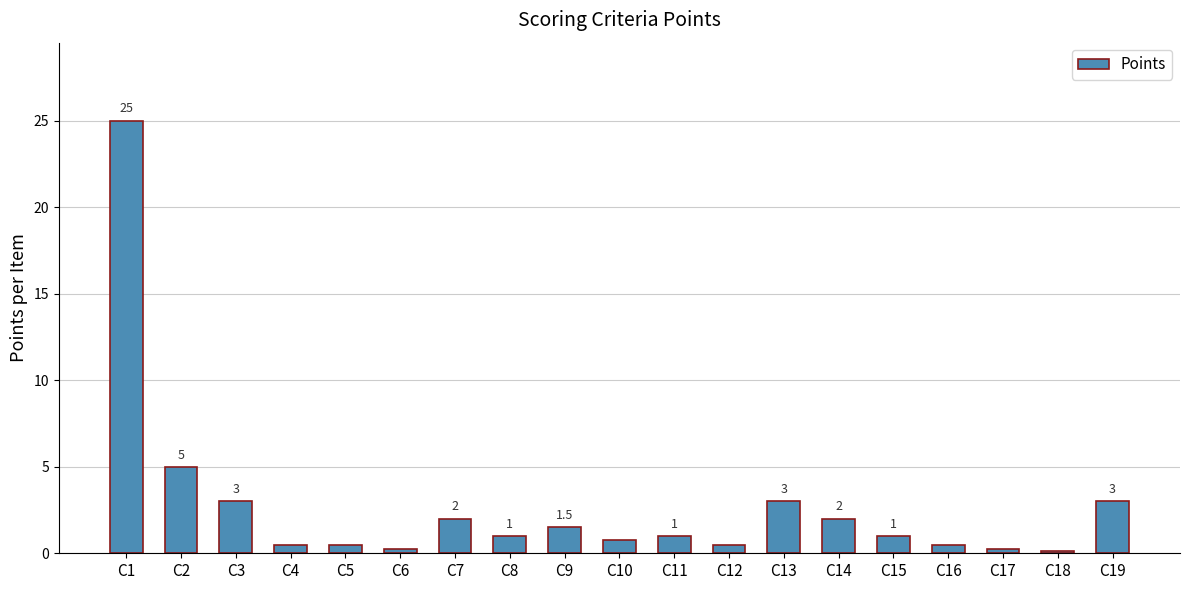

At which label is the value closest to 12?

C2